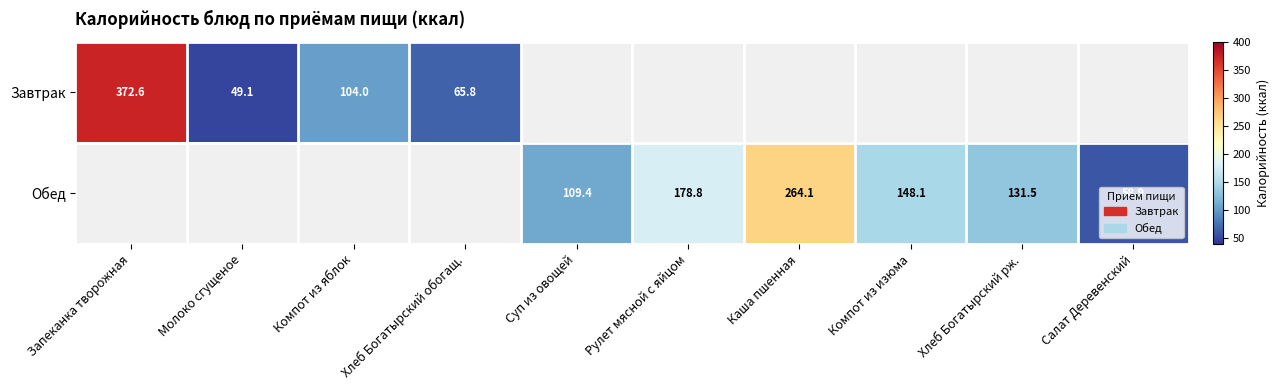

List the labels in order of Завтрак value, smallest first.

Молоко сгущеное, Хлеб Богатырский обогащ., Компот из яблок, Запеканка творожная, Суп из овощей, Рулет мясной с яйцом, Каша пшенная, Компот из изюма, Хлеб Богатырский рж., Салат Деревенский